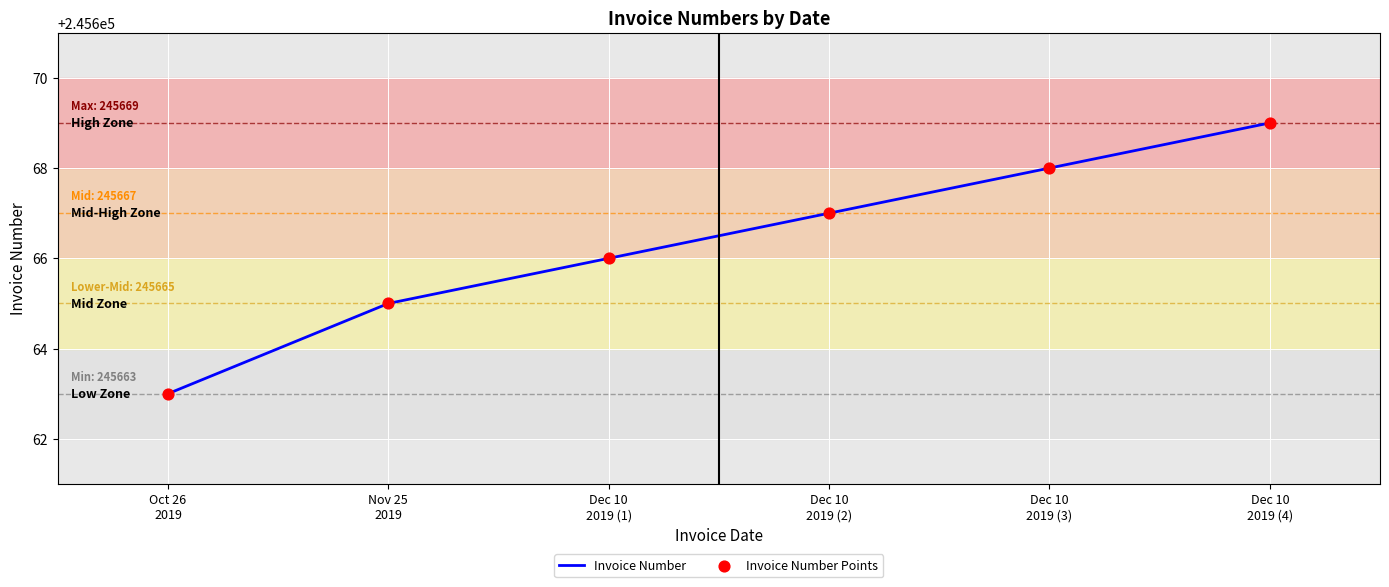

True or false: the data has more than 0 interior local peaks.

False